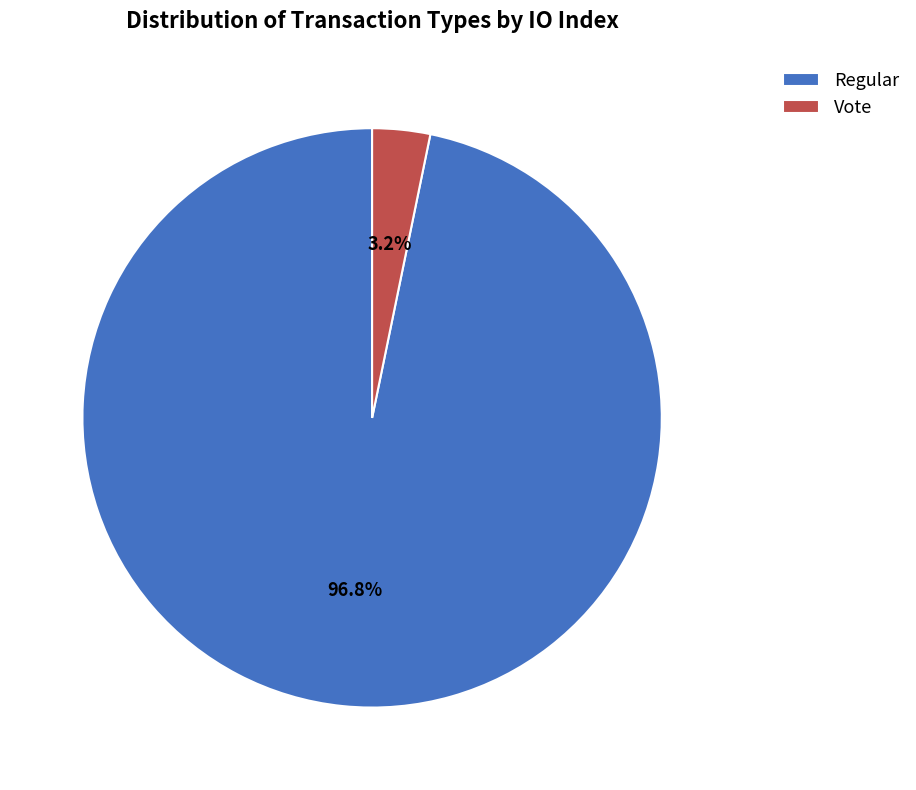

Count the number of slices in the pie.

2